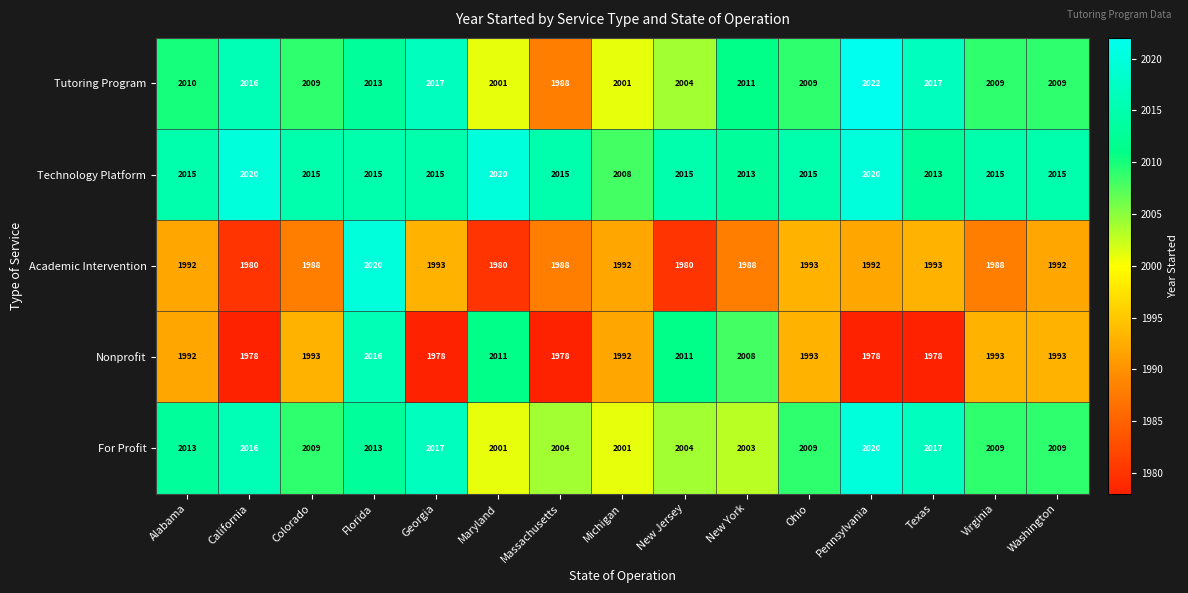

At which category does the chart reach its peak across all series?

Pennsylvania